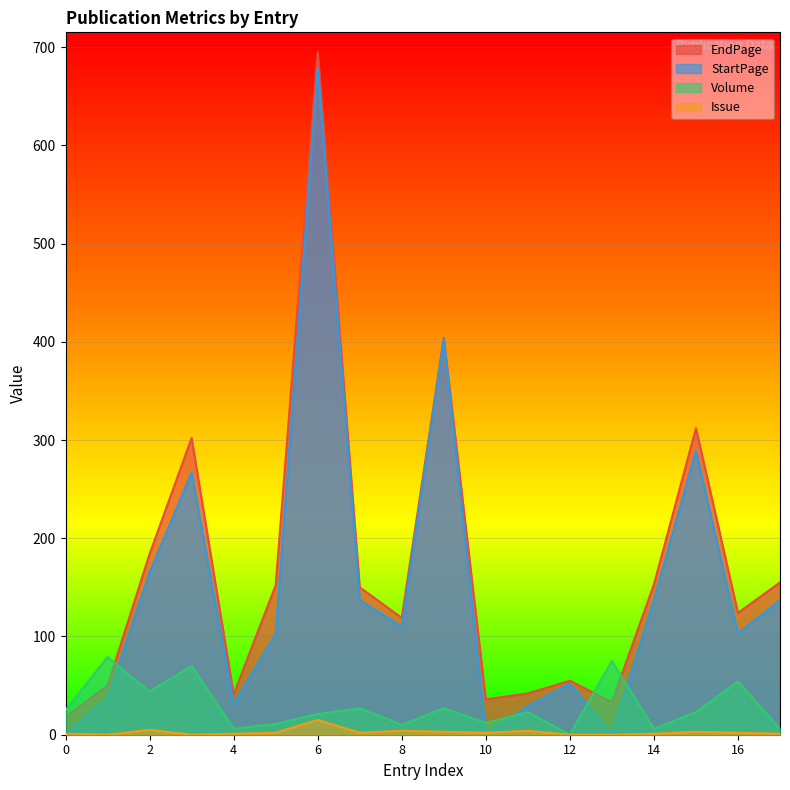

Does the chart display data point markers on the line(s)?

No